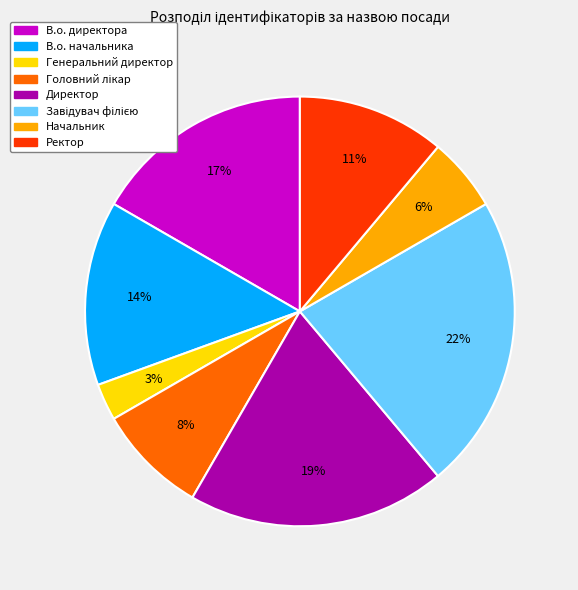

To the nearest percent, what percentage of the pie is Генеральний директор?

3%